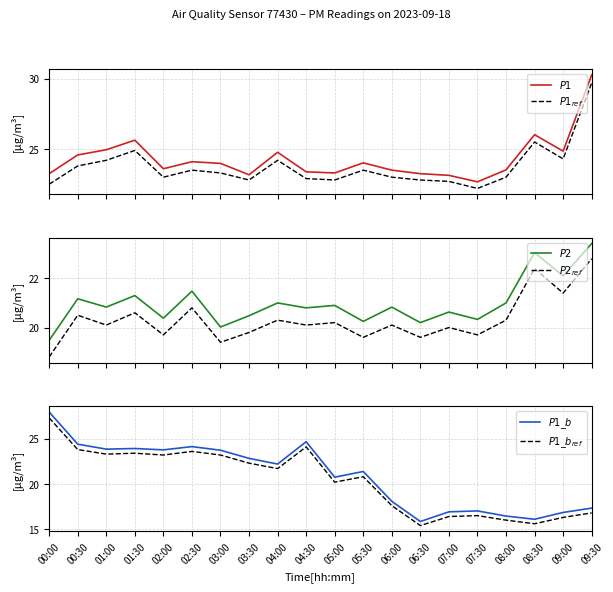

Reading left to right, what are all the values shown in this chart?

$P1$: 23.2	24.6	24.9	25.6	23.6	24.1	24.0	23.2	24.8	23.4	23.3	24.0	23.5	23.2	23.1	22.7	23.5	26.0	24.9	30.3
$P1_{ref}$: 22.5	23.8	24.2	24.9	23.0	23.5	23.3	22.8	24.2	22.9	22.8	23.5	23.0	22.8	22.7	22.2	23.0	25.5	24.3	29.7
$P2$: 19.5	21.2	20.8	21.3	20.4	21.5	20.0	20.5	21.0	20.8	20.9	20.2	20.8	20.2	20.6	20.3	21.0	23.1	22.1	23.4
$P2_{ref}$: 18.8	20.5	20.1	20.6	19.7	20.8	19.4	19.8	20.3	20.1	20.2	19.6	20.1	19.6	20.0	19.7	20.3	22.4	21.4	22.8
$P1\_b$: 27.9	24.4	23.9	23.9	23.8	24.1	23.7	22.8	22.2	24.7	20.8	21.4	18.1	15.8	16.9	17.0	16.4	16.1	16.9	17.3
$P1\_b_{ref}$: 27.3	23.8	23.3	23.4	23.2	23.6	23.2	22.3	21.7	24.1	20.2	20.8	17.6	15.4	16.4	16.5	16.0	15.6	16.3	16.8